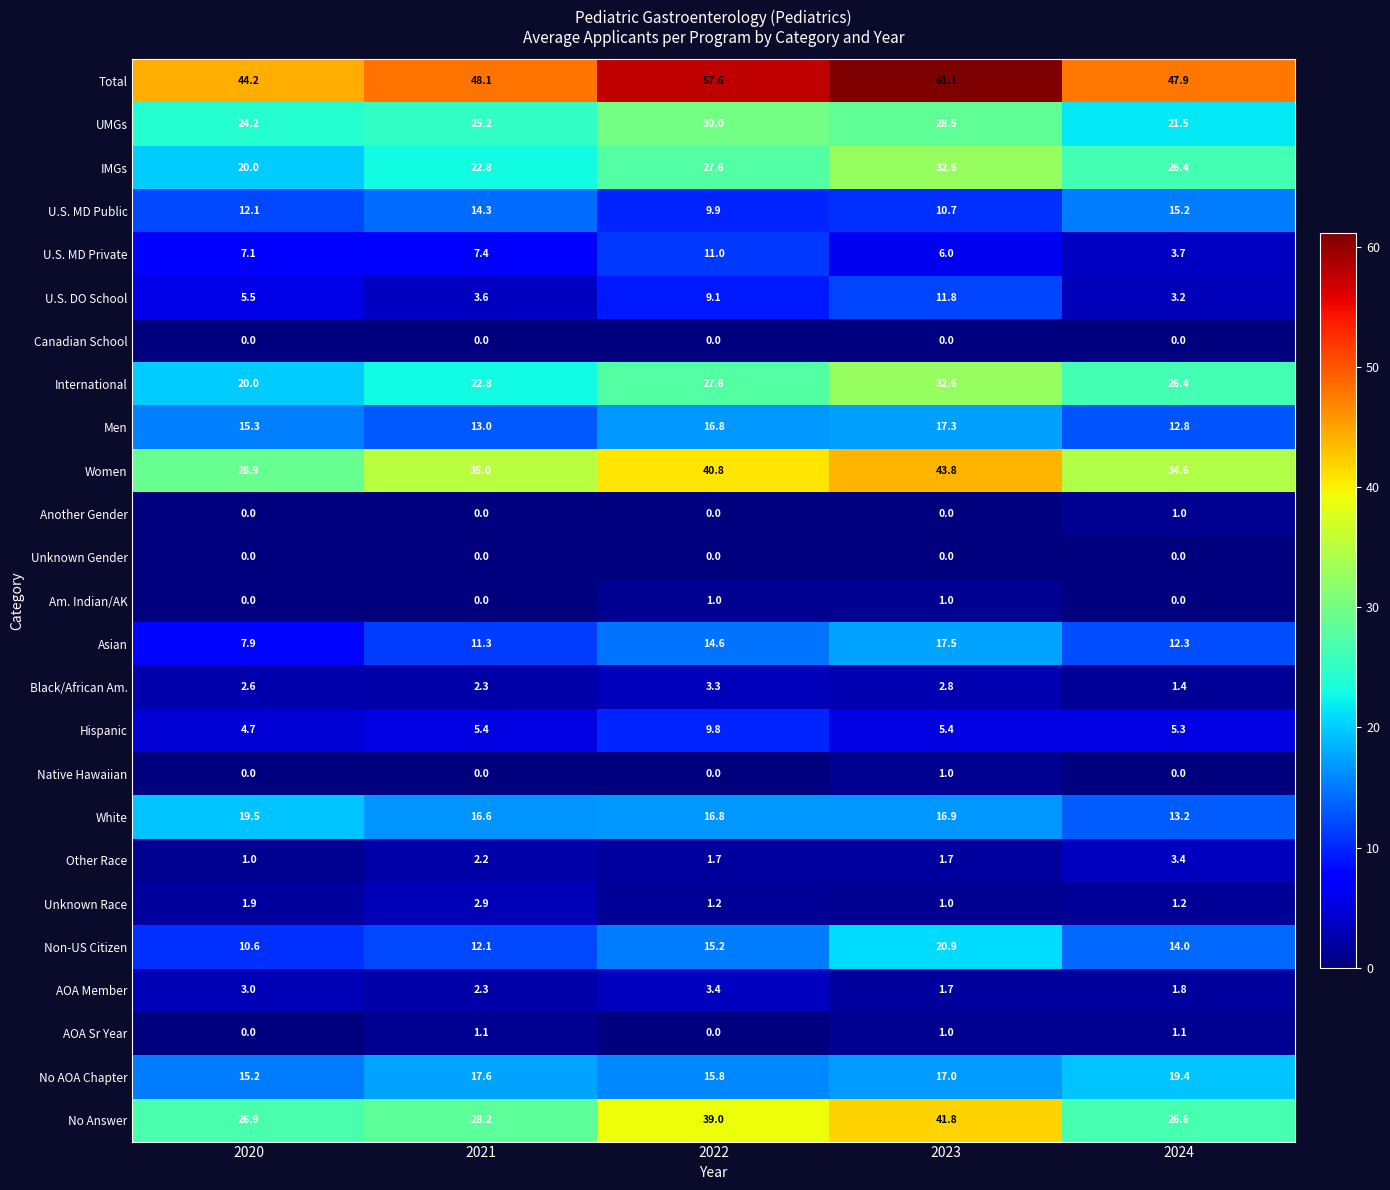

What is the difference between the maximum and second lowest values in the Another Gender series?

1.0